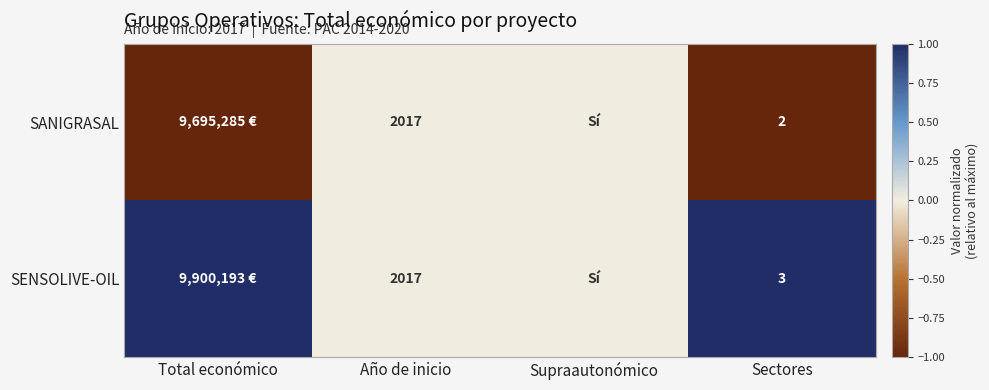

The value of SENSOLIVE-OIL at Total económico is 0. True or false?

False